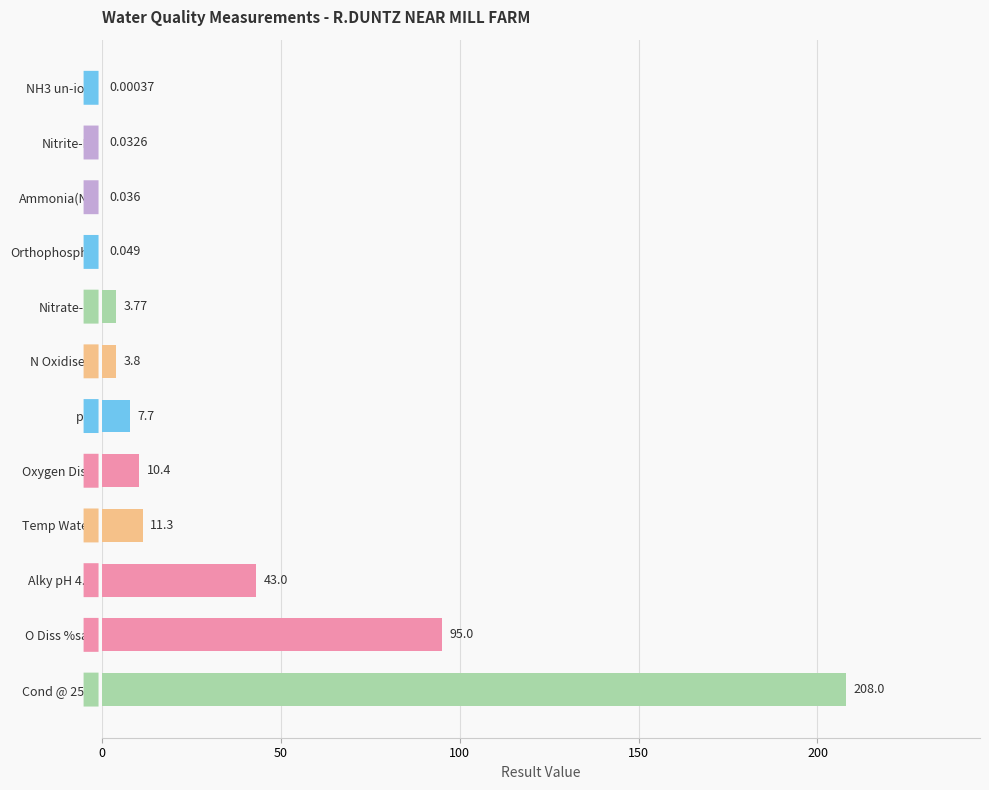

Which has a higher value, Nitrate-N or NH3 un-ion?

Nitrate-N